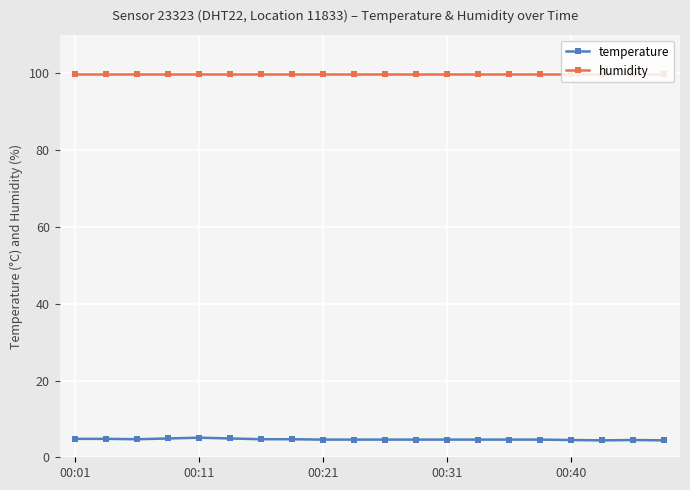

What is the average value of the humidity series?

99.9